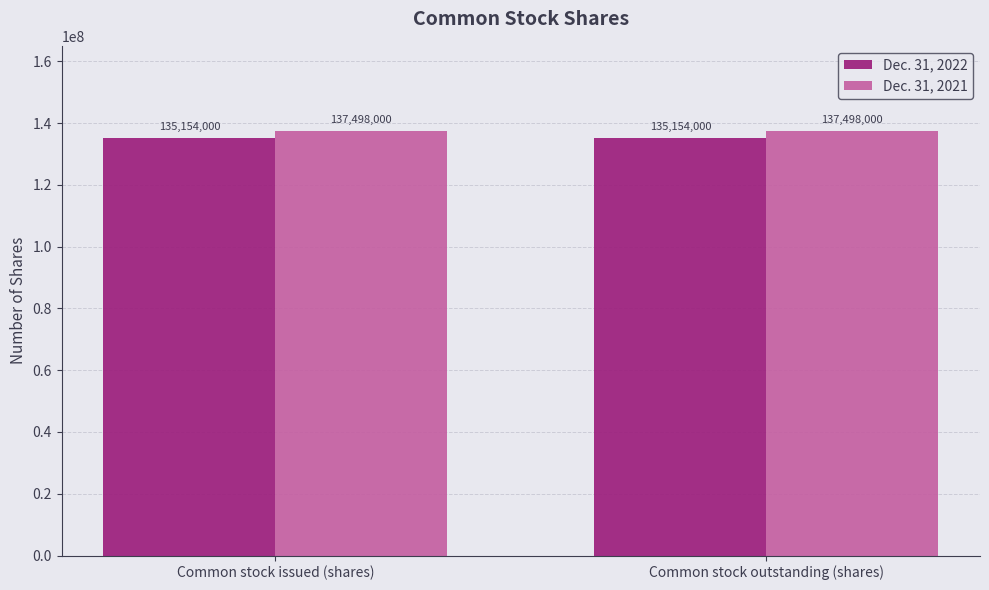

List the series in order of their overall mean, lowest first.

Dec. 31, 2022, Dec. 31, 2021